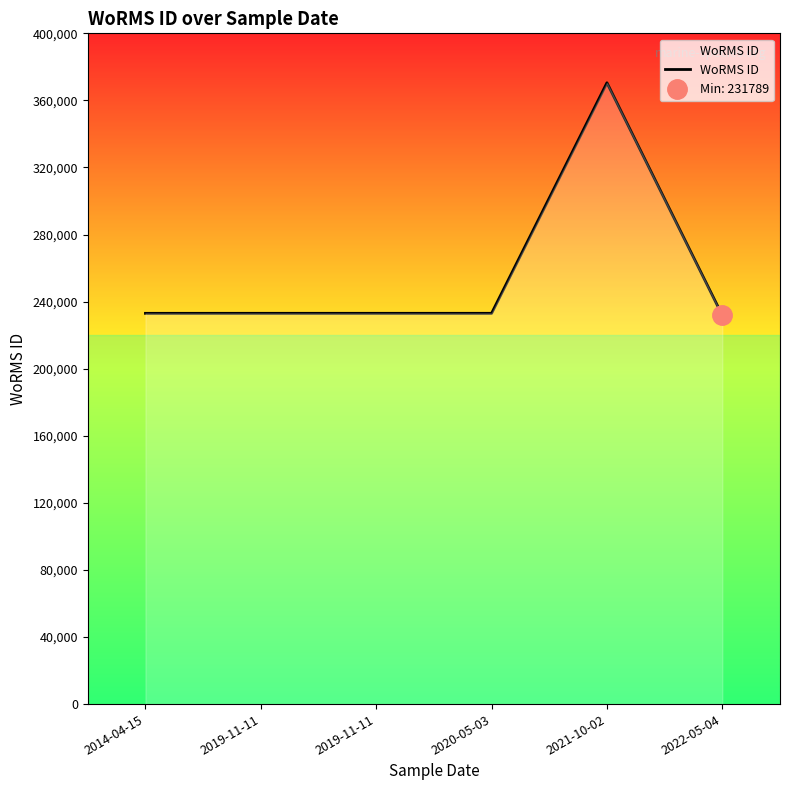

Where is the first local maximum?

2021-10-02